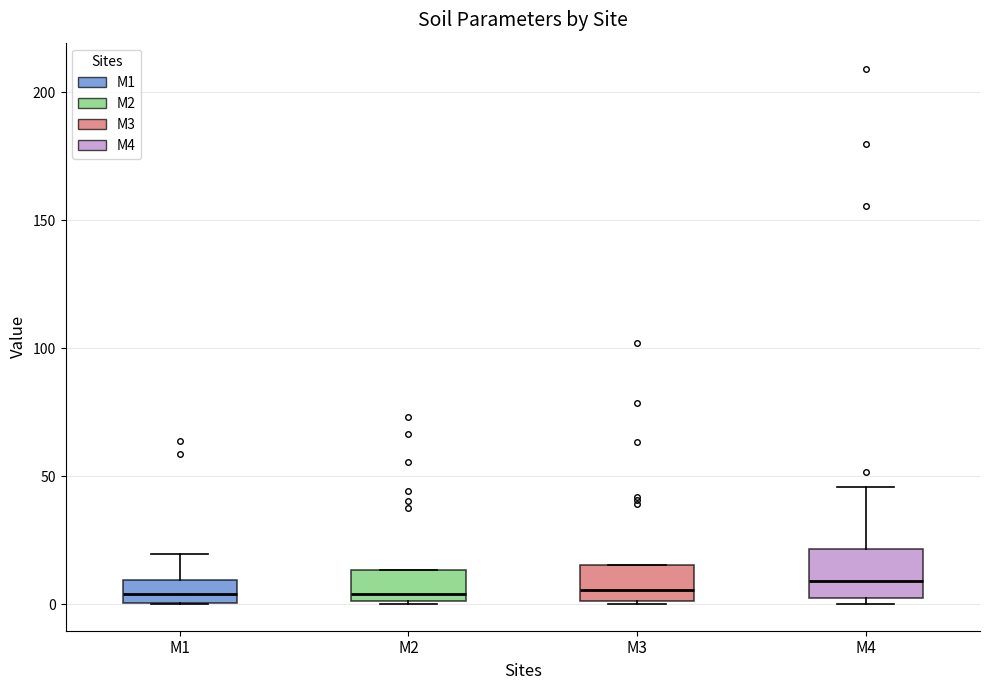

Reading left to right, read every box against the y-axis: the position of its median line, the range the box covers, and the ends of its whiskers. The values are not printed on the chart, so give them approximately, as read against the axis.

M1: median 5, box 0 to 10, whiskers 0 to 20
M2: median 5, box 0 to 15, whiskers 0 to 15
M3: median 5, box 0 to 15, whiskers 0 to 15
M4: median 10, box 0 to 20, whiskers 0 (just below the box's lower edge) to 45